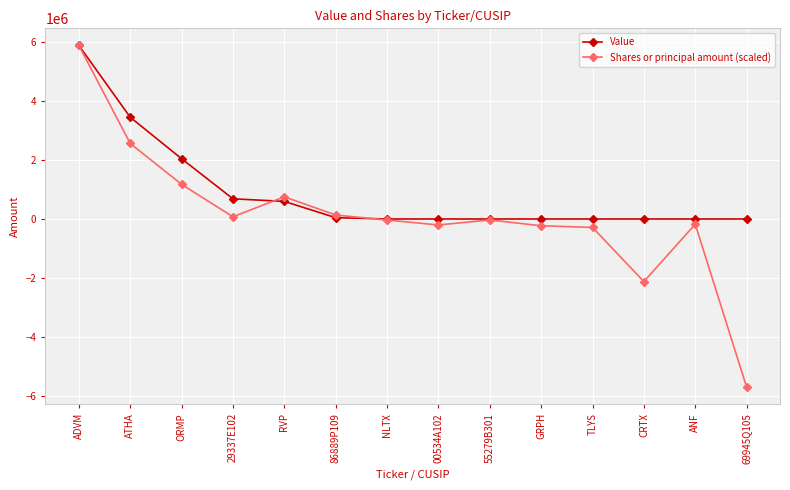

Is the value of Value at GRPH greater than the value of Shares or principal amount (scaled) at 69945Q105?

Yes